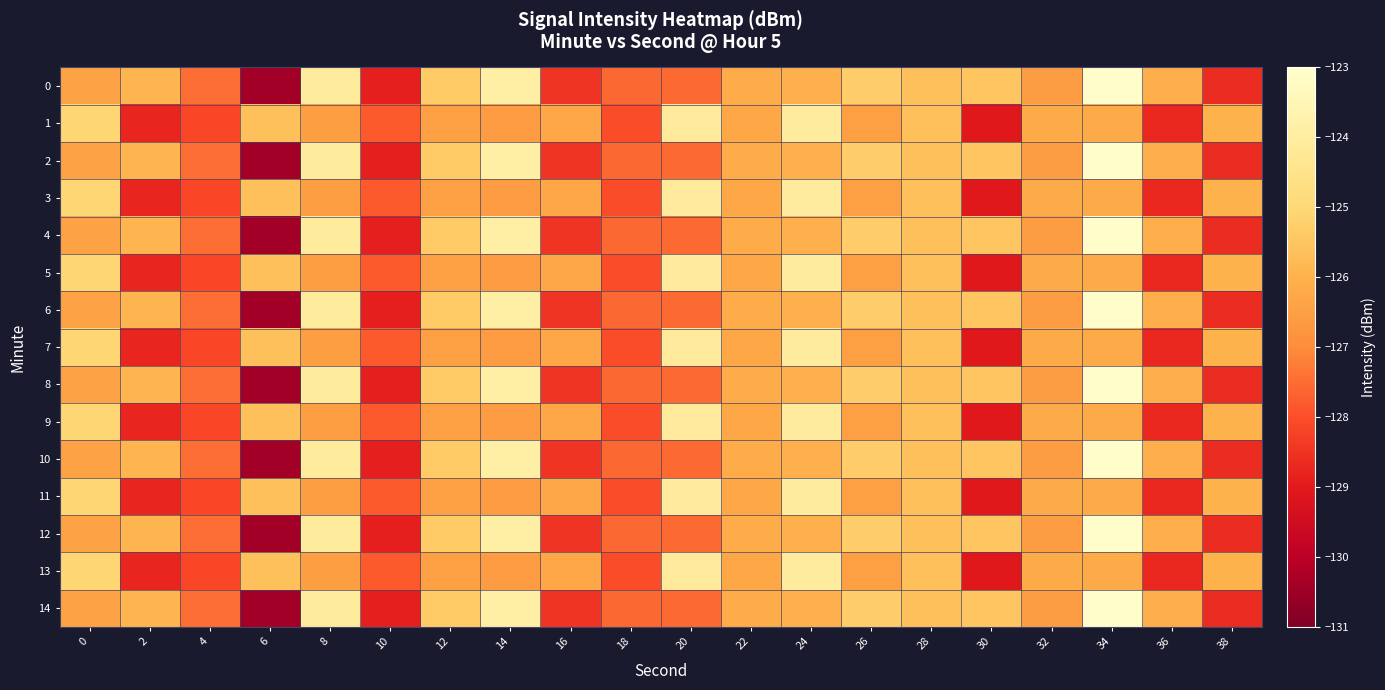

Reading right to left, extract all data points from this chart.

0: 38=-128.6	36=-126.1	34=-123.0	32=-126.5	30=-125.5	28=-125.6	26=-125.3	24=-126.0	22=-126.1	20=-127.5	18=-127.6	16=-128.5	14=-123.9	12=-125.3	10=-128.9	8=-124.1	6=-130.4	4=-127.5	2=-125.9	0=-126.4
1: 38=-126.0	36=-128.8	34=-126.2	32=-126.2	30=-129.1	28=-125.7	26=-126.5	24=-124.1	22=-126.3	20=-124.1	18=-128.0	16=-126.3	14=-126.6	12=-126.5	10=-127.8	8=-126.5	6=-125.7	4=-128.1	2=-128.8	0=-125.1
2: 38=-128.6	36=-126.1	34=-123.0	32=-126.5	30=-125.5	28=-125.6	26=-125.3	24=-126.0	22=-126.1	20=-127.5	18=-127.6	16=-128.5	14=-123.9	12=-125.3	10=-128.9	8=-124.1	6=-130.4	4=-127.5	2=-125.9	0=-126.4
3: 38=-126.0	36=-128.8	34=-126.2	32=-126.2	30=-129.1	28=-125.7	26=-126.5	24=-124.1	22=-126.3	20=-124.1	18=-128.0	16=-126.3	14=-126.6	12=-126.5	10=-127.8	8=-126.5	6=-125.7	4=-128.1	2=-128.8	0=-125.1
4: 38=-128.6	36=-126.1	34=-123.0	32=-126.5	30=-125.5	28=-125.6	26=-125.3	24=-126.0	22=-126.1	20=-127.5	18=-127.6	16=-128.5	14=-123.9	12=-125.3	10=-128.9	8=-124.1	6=-130.4	4=-127.5	2=-125.9	0=-126.4
5: 38=-126.0	36=-128.8	34=-126.2	32=-126.2	30=-129.1	28=-125.7	26=-126.5	24=-124.1	22=-126.3	20=-124.1	18=-128.0	16=-126.3	14=-126.6	12=-126.5	10=-127.8	8=-126.5	6=-125.7	4=-128.1	2=-128.8	0=-125.1
6: 38=-128.6	36=-126.1	34=-123.0	32=-126.5	30=-125.5	28=-125.6	26=-125.3	24=-126.0	22=-126.1	20=-127.5	18=-127.6	16=-128.5	14=-123.9	12=-125.3	10=-128.9	8=-124.1	6=-130.4	4=-127.5	2=-125.9	0=-126.4
7: 38=-126.0	36=-128.8	34=-126.2	32=-126.2	30=-129.1	28=-125.7	26=-126.5	24=-124.1	22=-126.3	20=-124.1	18=-128.0	16=-126.3	14=-126.6	12=-126.5	10=-127.8	8=-126.5	6=-125.7	4=-128.1	2=-128.8	0=-125.1
8: 38=-128.6	36=-126.1	34=-123.0	32=-126.5	30=-125.5	28=-125.6	26=-125.3	24=-126.0	22=-126.1	20=-127.5	18=-127.6	16=-128.5	14=-123.9	12=-125.3	10=-128.9	8=-124.1	6=-130.4	4=-127.5	2=-125.9	0=-126.4
9: 38=-126.0	36=-128.8	34=-126.2	32=-126.2	30=-129.1	28=-125.7	26=-126.5	24=-124.1	22=-126.3	20=-124.1	18=-128.0	16=-126.3	14=-126.6	12=-126.5	10=-127.8	8=-126.5	6=-125.7	4=-128.1	2=-128.8	0=-125.1
10: 38=-128.6	36=-126.1	34=-123.0	32=-126.5	30=-125.5	28=-125.6	26=-125.3	24=-126.0	22=-126.1	20=-127.5	18=-127.6	16=-128.5	14=-123.9	12=-125.3	10=-128.9	8=-124.1	6=-130.4	4=-127.5	2=-125.9	0=-126.4
11: 38=-126.0	36=-128.8	34=-126.2	32=-126.2	30=-129.1	28=-125.7	26=-126.5	24=-124.1	22=-126.3	20=-124.1	18=-128.0	16=-126.3	14=-126.6	12=-126.5	10=-127.8	8=-126.5	6=-125.7	4=-128.1	2=-128.8	0=-125.1
12: 38=-128.6	36=-126.1	34=-123.0	32=-126.5	30=-125.5	28=-125.6	26=-125.3	24=-126.0	22=-126.1	20=-127.5	18=-127.6	16=-128.5	14=-123.9	12=-125.3	10=-128.9	8=-124.1	6=-130.4	4=-127.5	2=-125.9	0=-126.4
13: 38=-126.0	36=-128.8	34=-126.2	32=-126.2	30=-129.1	28=-125.7	26=-126.5	24=-124.1	22=-126.3	20=-124.1	18=-128.0	16=-126.3	14=-126.6	12=-126.5	10=-127.8	8=-126.5	6=-125.7	4=-128.1	2=-128.8	0=-125.1
14: 38=-128.6	36=-126.1	34=-123.0	32=-126.5	30=-125.5	28=-125.6	26=-125.3	24=-126.0	22=-126.1	20=-127.5	18=-127.6	16=-128.5	14=-123.9	12=-125.3	10=-128.9	8=-124.1	6=-130.4	4=-127.5	2=-125.9	0=-126.4